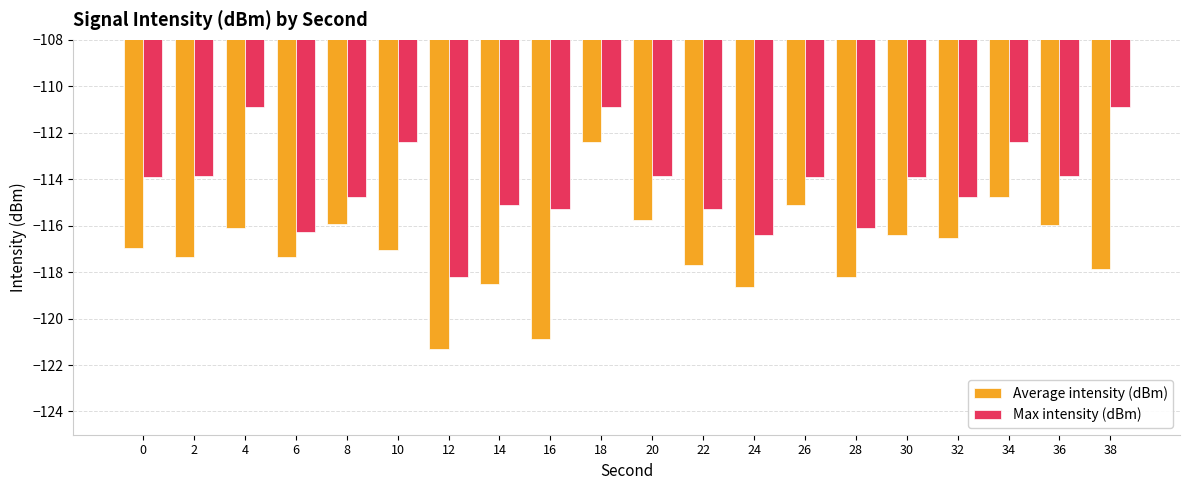

At which category is the sum across all series the highest?

18